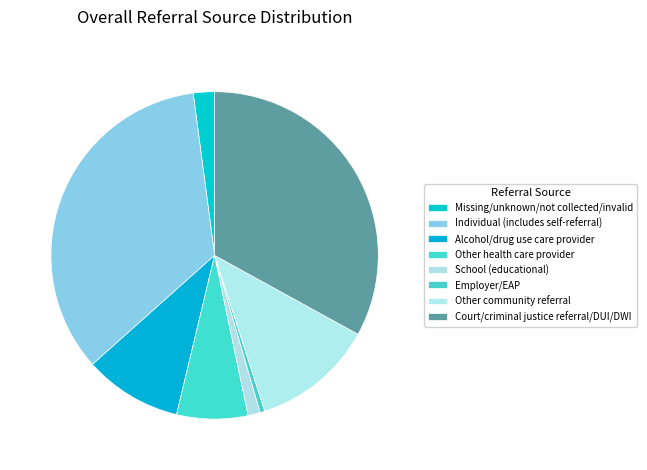

How many slices are in this pie chart?

8